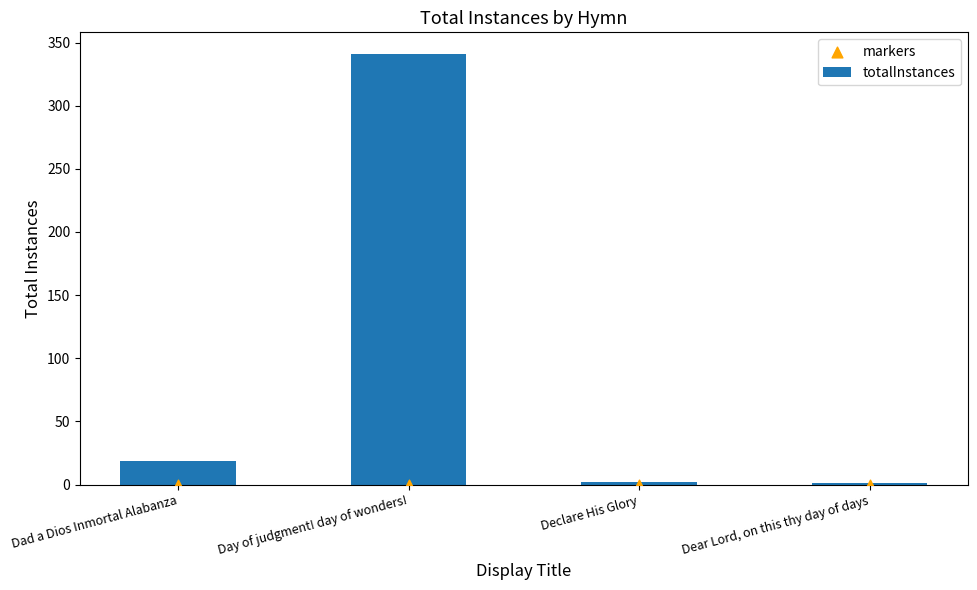

What is the total value across all series at Declare His Glory?

2